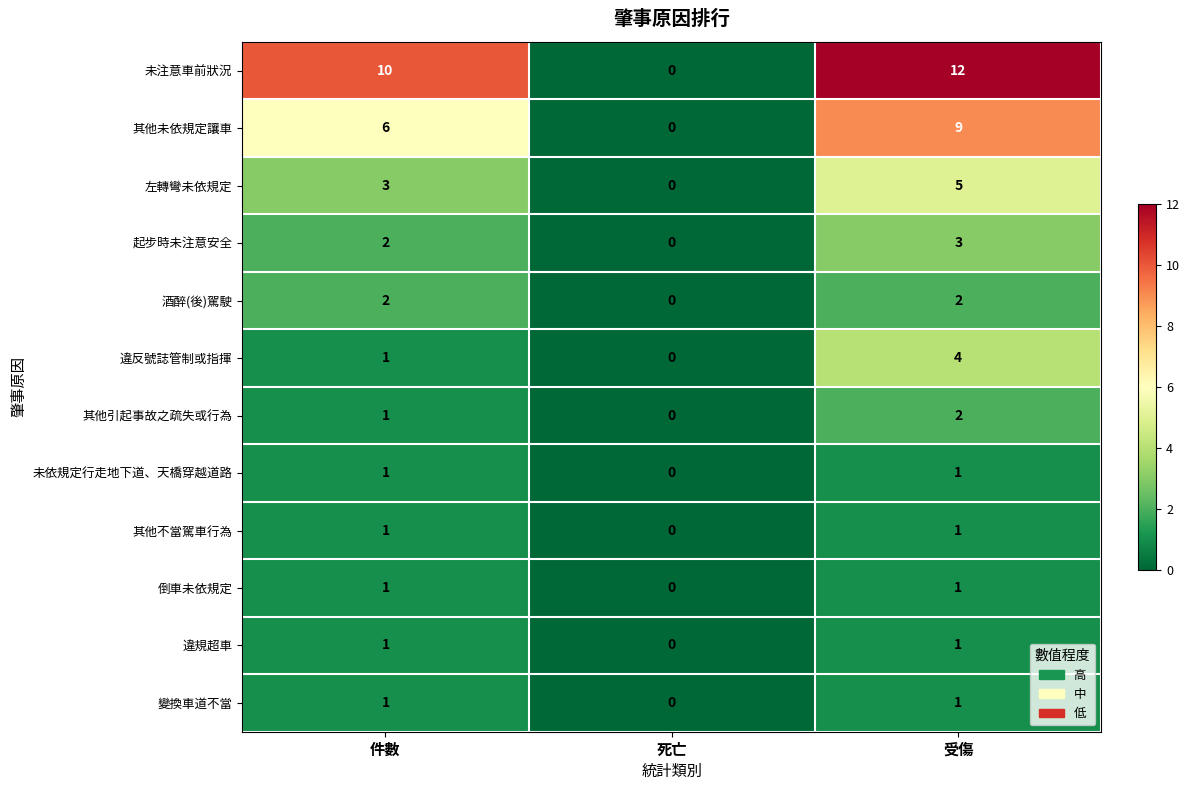

True or false: 違反號誌管制或指揮 has a value of -2 at 死亡.

False